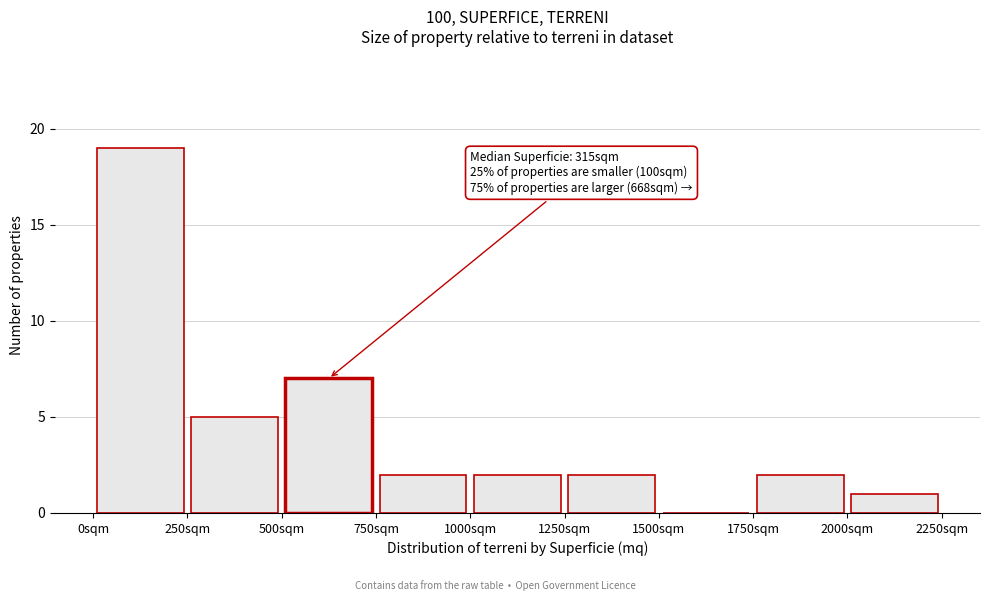

Which range on the x-axis has the tallest bar?

0 to 250